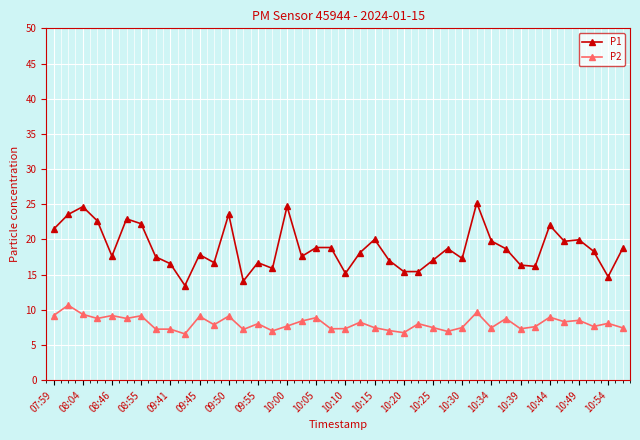

What is the average value of the P1 series?

18.8